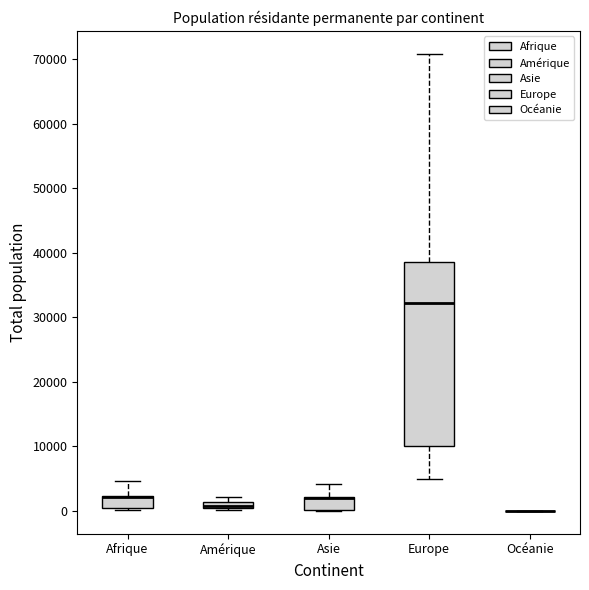

Comparing the boxes themselves (not the whiskers), which one is the tallest?

Europe